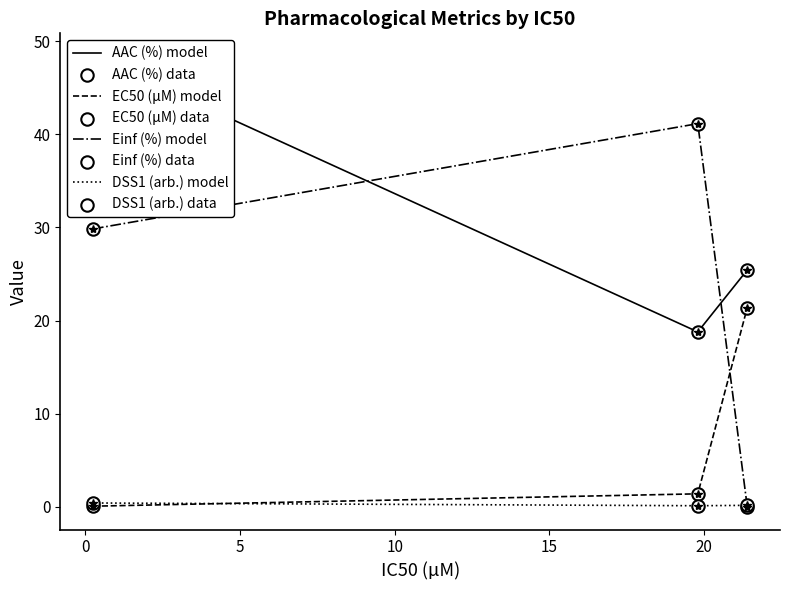

Which series contains the highest Y value?

AAC (%)